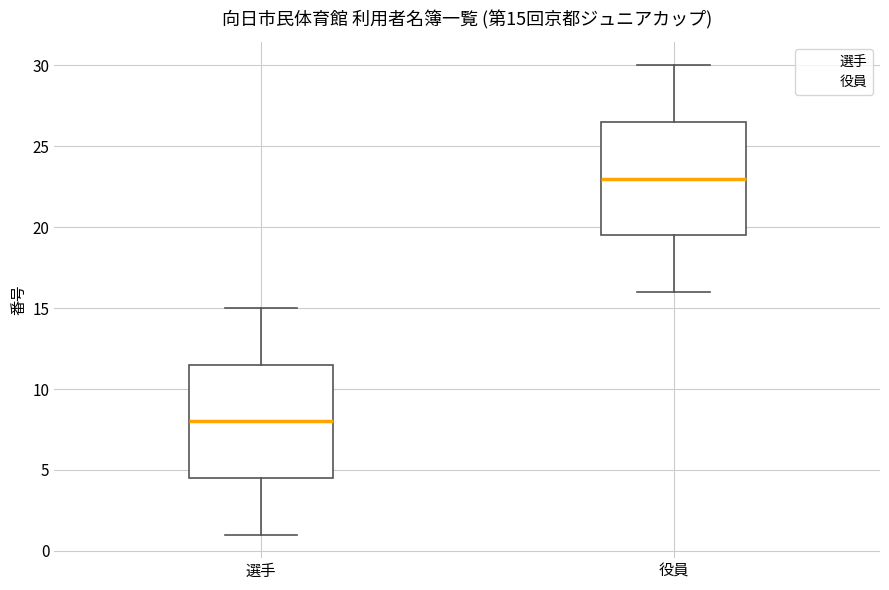

Which box's median line is the highest?

役員